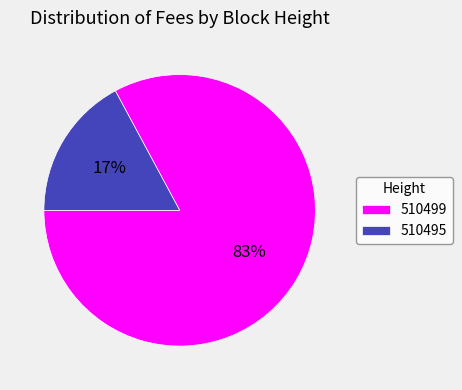

What is the smallest slice in the pie chart?

510495